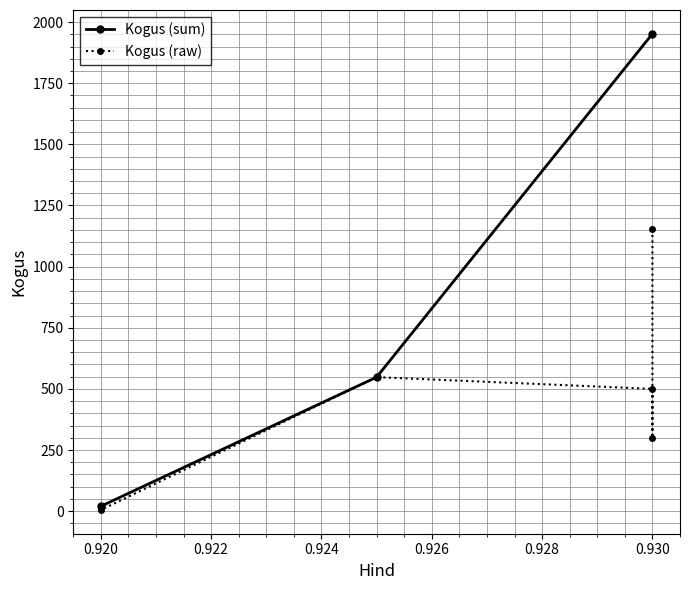

Between 0.93 and 0.93, which is larger?

0.93